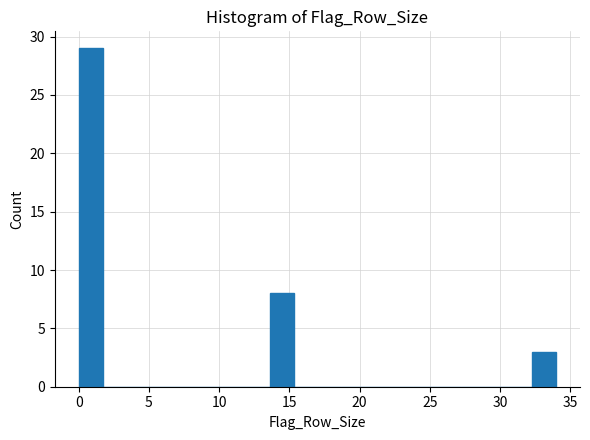

Around what value on the x-axis is the tallest bar? Give the approximate position of its centre, as read against the axis.

1.0